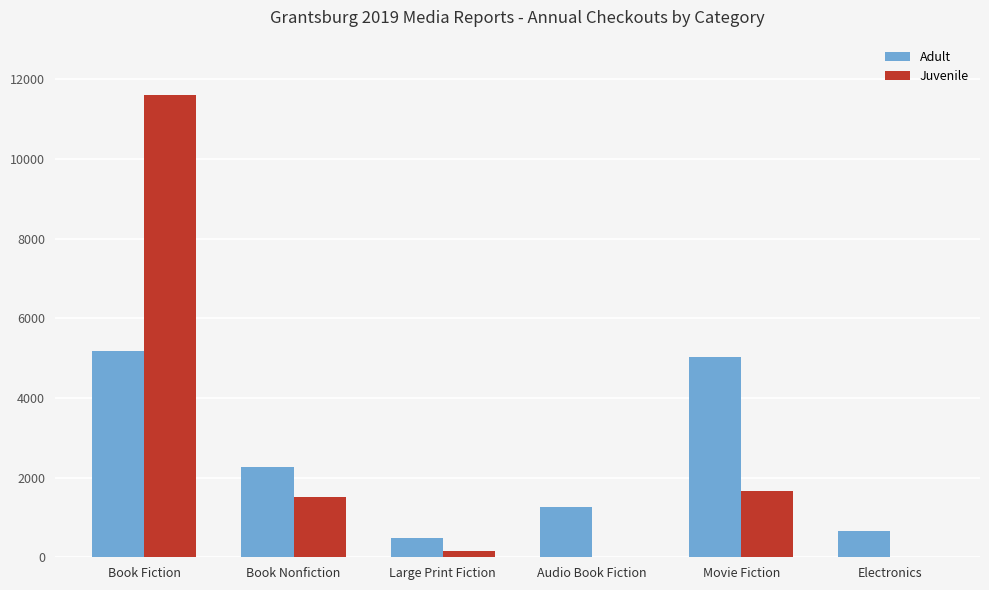

What is the sum of the Juvenile values at Book Fiction and Audio Book Fiction?

11611